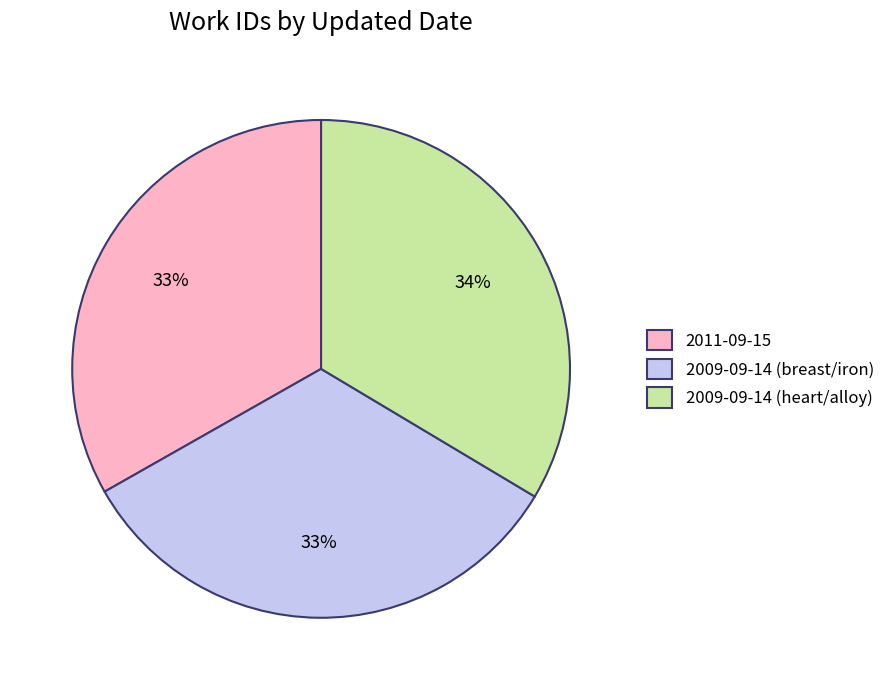

Is there a majority slice in this chart?

No